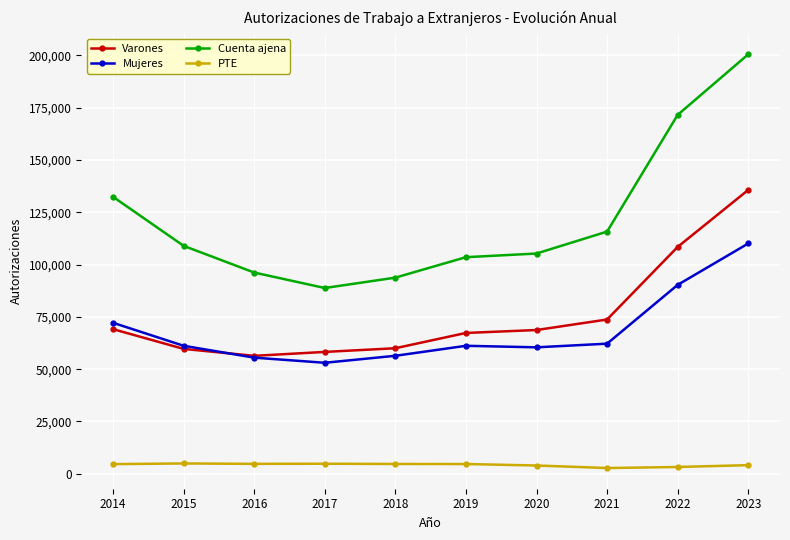

True or false: Cuenta ajena has a value of 200522 at 2023.

True